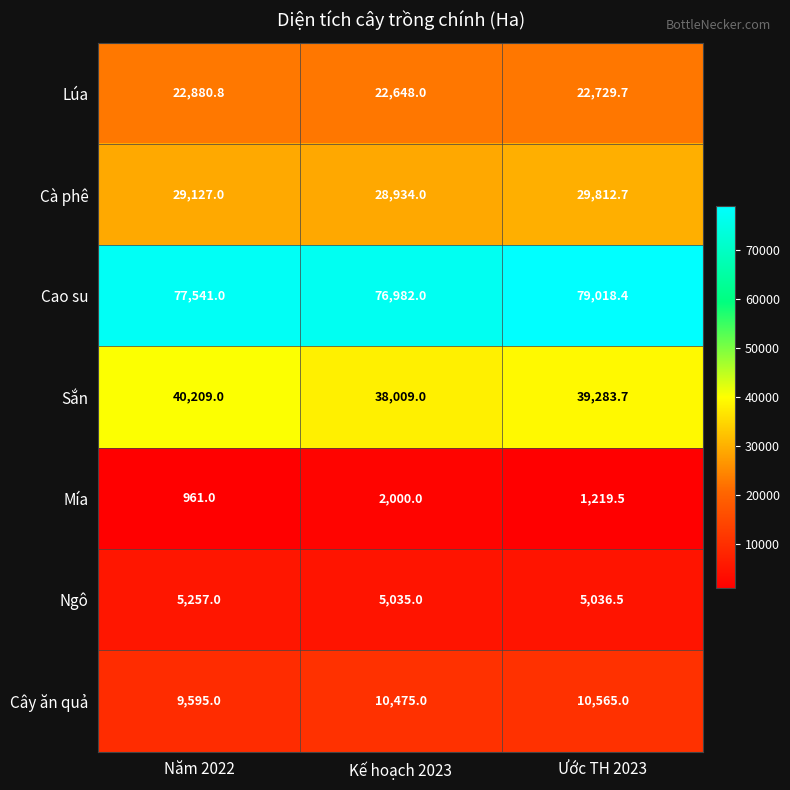

At which category does the chart reach its minimum across all series?

Năm 2022